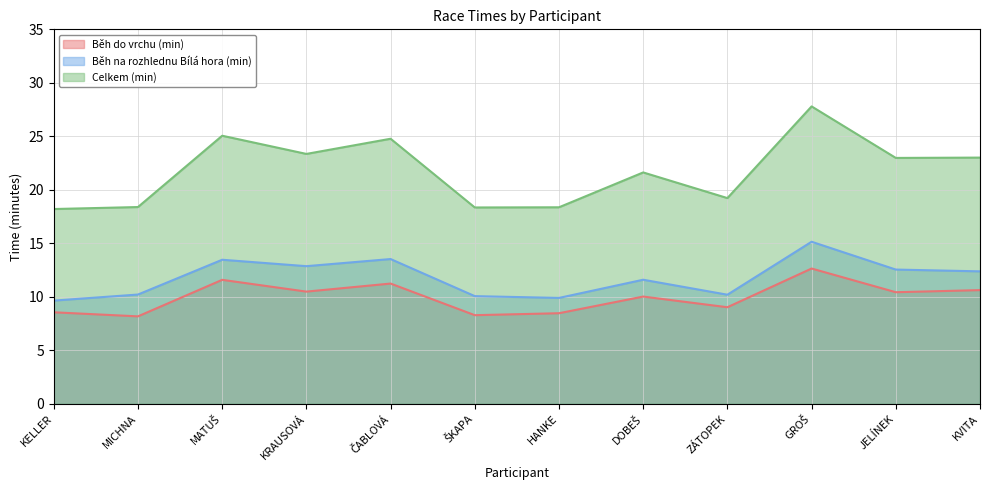

Reading left to right, transcribe all the data shown in this chart.

Běh do vrchu (min): KELLER=8.6	MICHNA=8.2	MATUŠ=11.6	KRAUSOVÁ=10.5	ČABLOVÁ=11.2	ŠKAPA=8.3	HANKE=8.5	DOBEŠ=10.0	ZÁTOPEK=9.0	GROŠ=12.6	JELÍNEK=10.4	KVITA=10.6
Běh na rozhlednu Bílá hora (min): KELLER=9.7	MICHNA=10.2	MATUŠ=13.5	KRAUSOVÁ=12.9	ČABLOVÁ=13.5	ŠKAPA=10.1	HANKE=9.9	DOBEŠ=11.6	ZÁTOPEK=10.2	GROŠ=15.2	JELÍNEK=12.6	KVITA=12.4
Celkem (min): KELLER=18.2	MICHNA=18.4	MATUŠ=25.1	KRAUSOVÁ=23.4	ČABLOVÁ=24.8	ŠKAPA=18.4	HANKE=18.4	DOBEŠ=21.6	ZÁTOPEK=19.2	GROŠ=27.8	JELÍNEK=23.0	KVITA=23.0